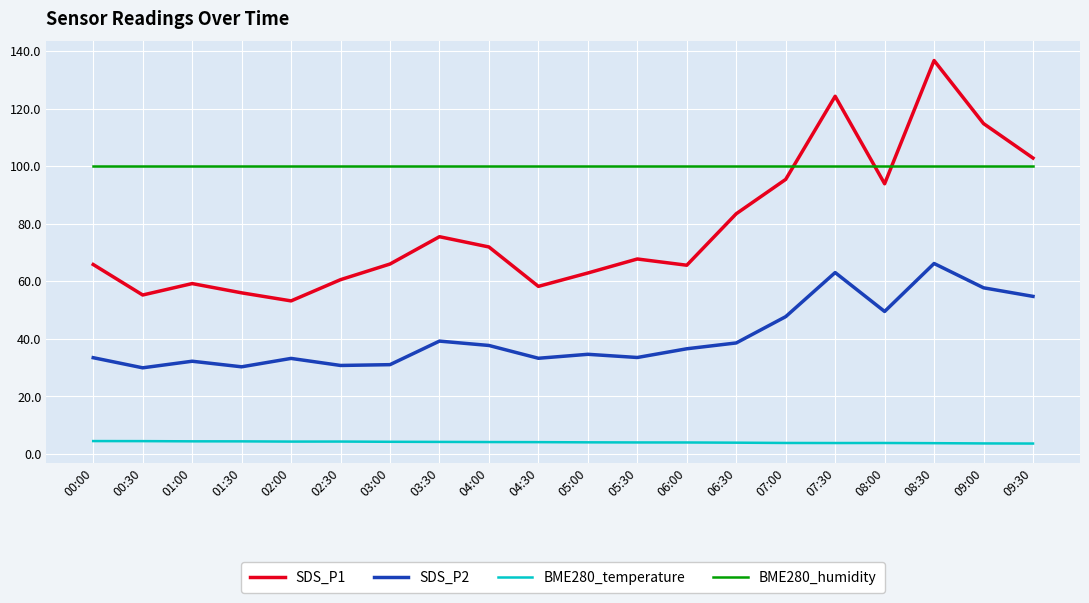

What are all the series names shown in the legend?

SDS_P1, SDS_P2, BME280_temperature, BME280_humidity